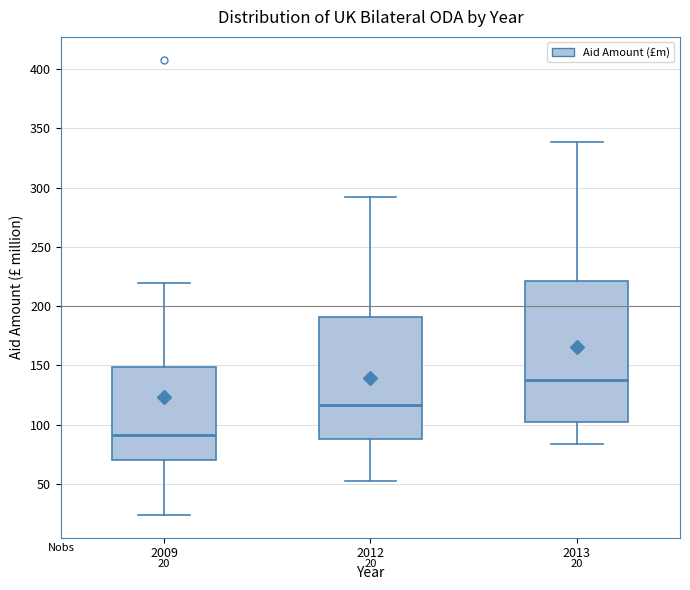

Which box's median line is the highest?

2013